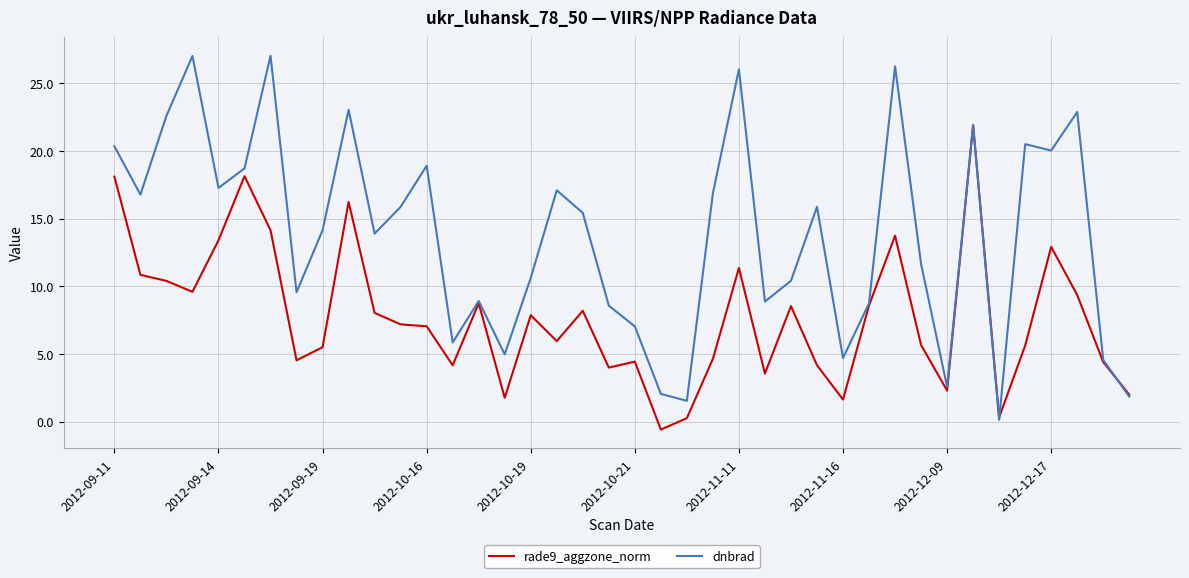

List the series in order of their overall mean, lowest first.

rade9_aggzone_norm, dnbrad